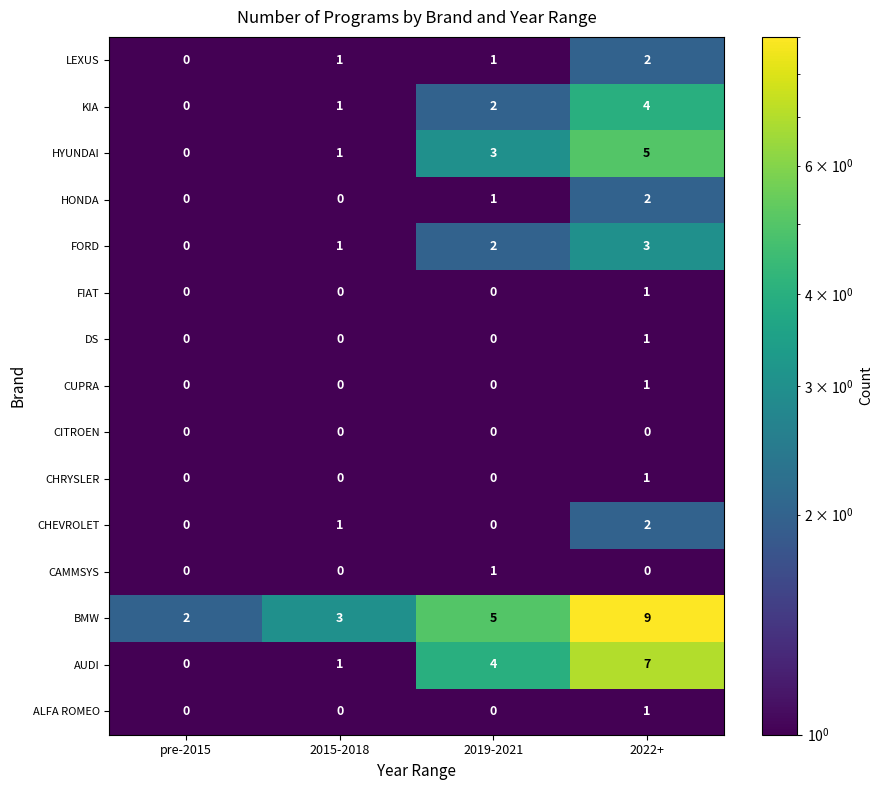

At which label does BMW reach its peak?

2022+